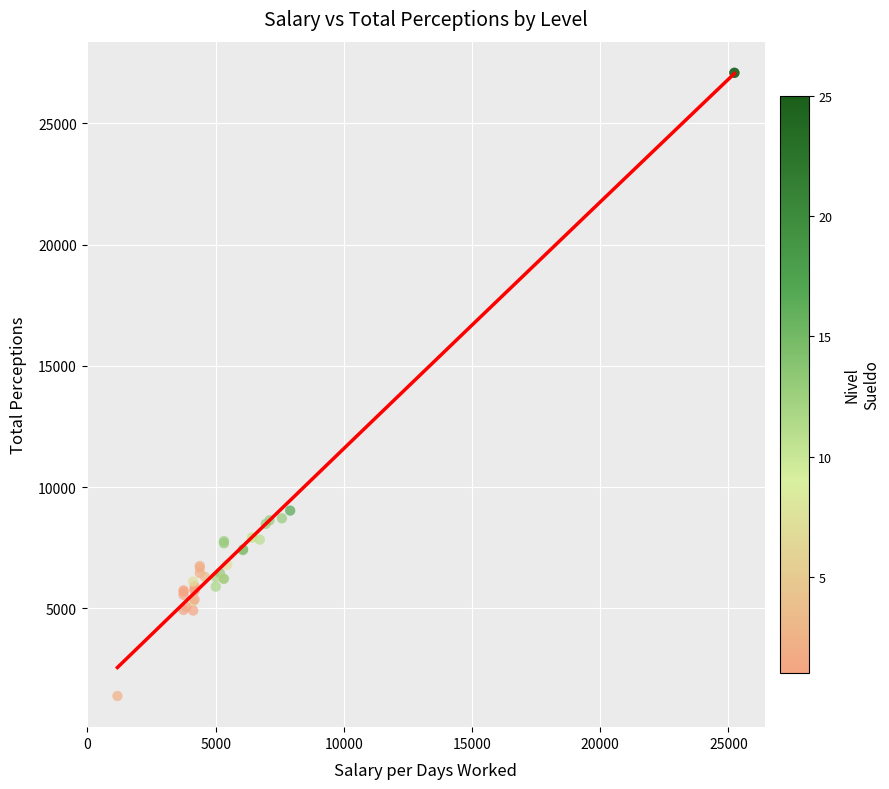

What Y value in the scatter plot is closest to 14231?

9028.3